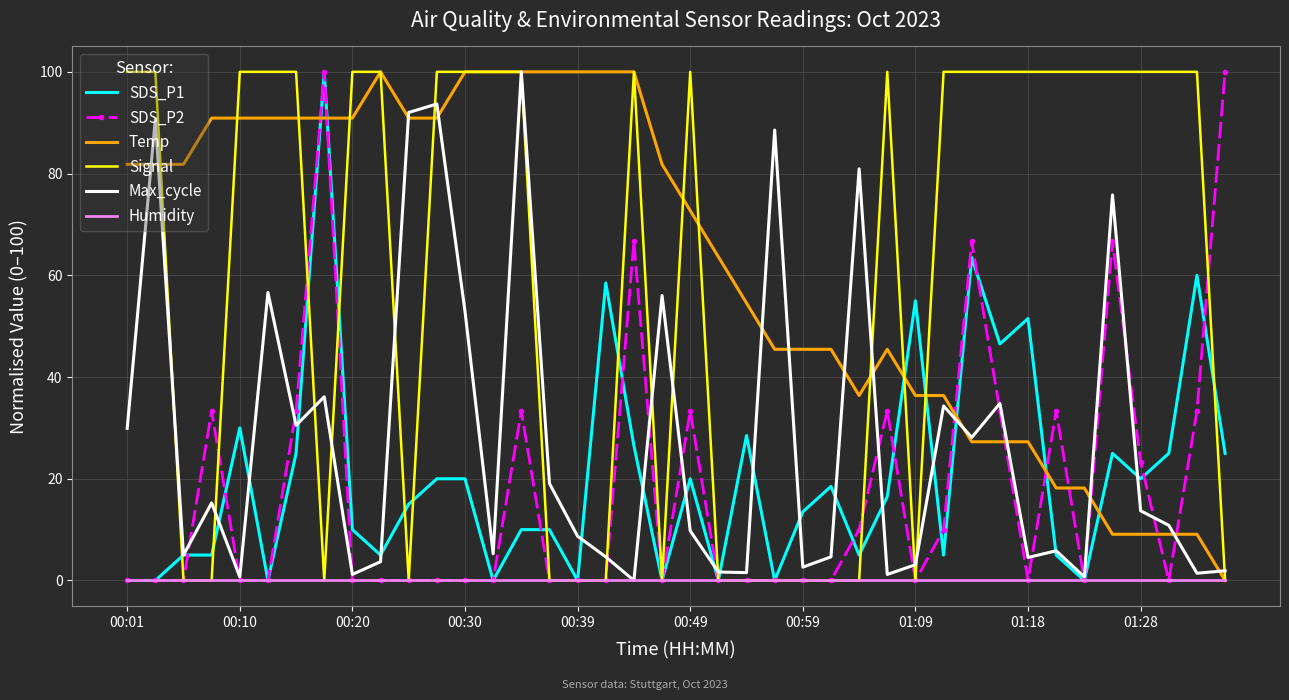

True or false: SDS_P2 and Temp intersect in this chart.

True